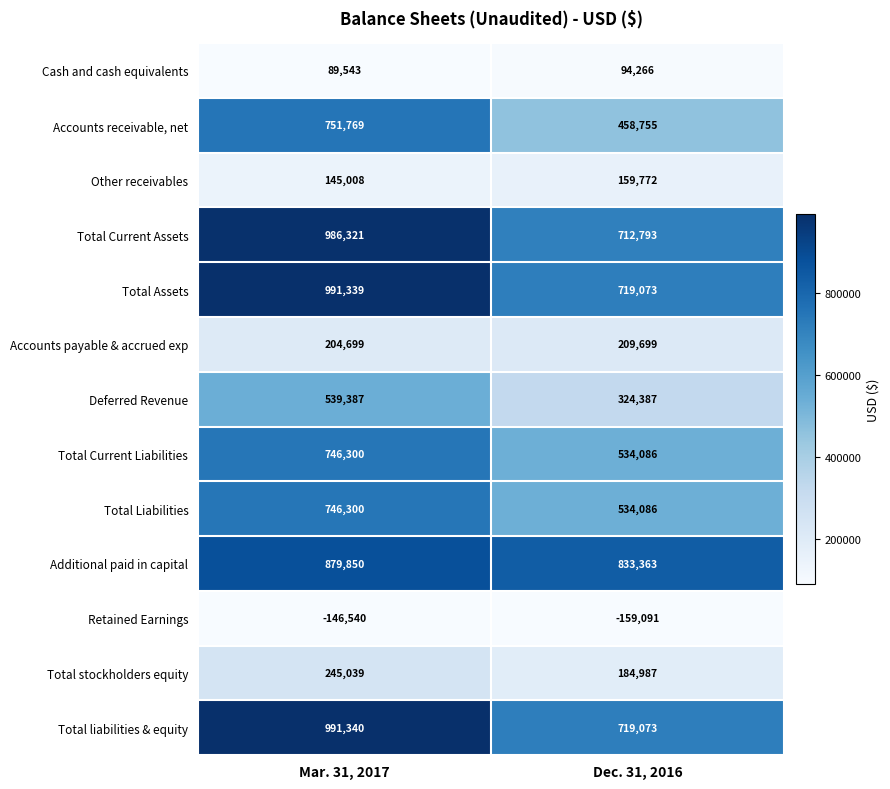

How many data points does each series have?

2